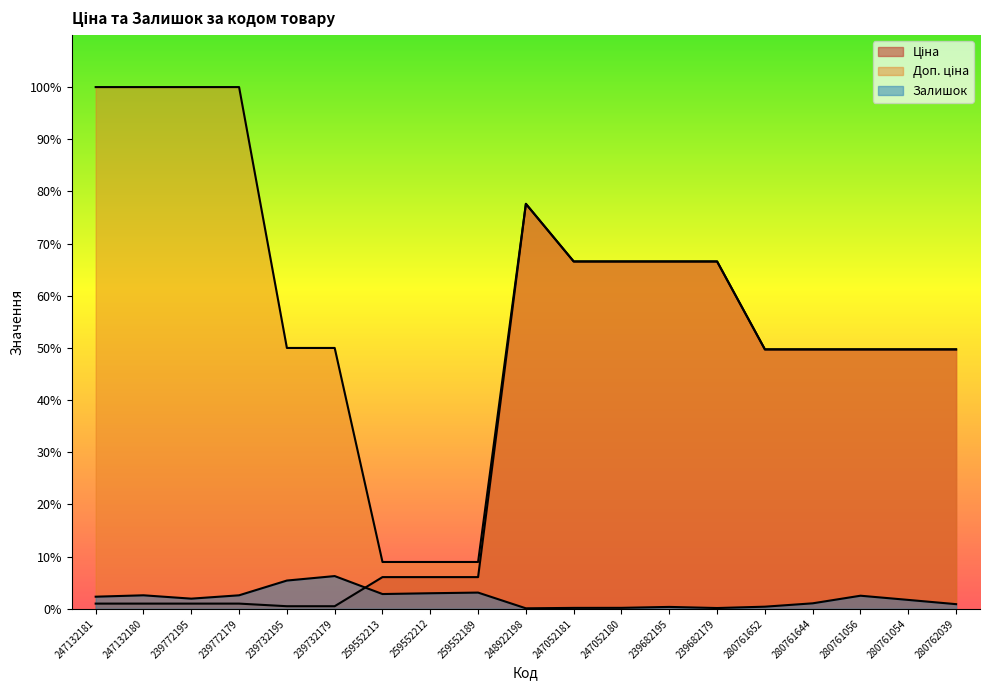

List the labels in order of Ціна value, smallest first.

239732195, 239732179, 247132181, 247132180, 239772195, 239772179, 259552213, 259552212, 259552189, 280761652, 280761644, 280761056, 280761054, 280762039, 247052181, 247052180, 239682195, 239682179, 248922198